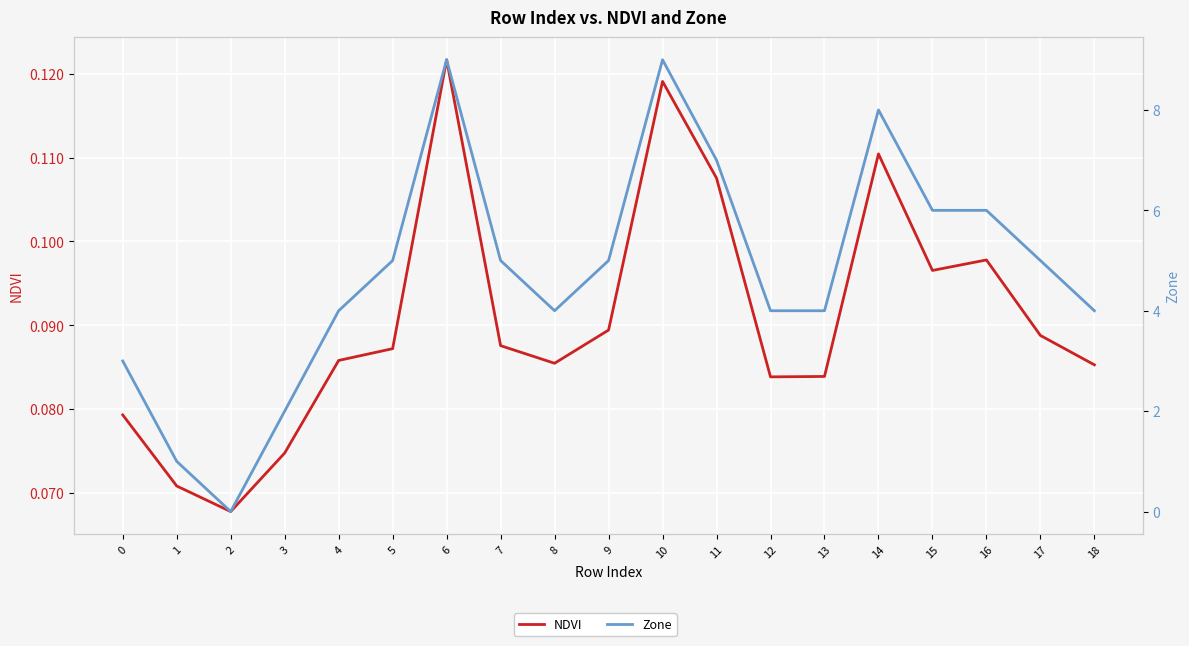

At how many categories does at least one series exceed 4?

10